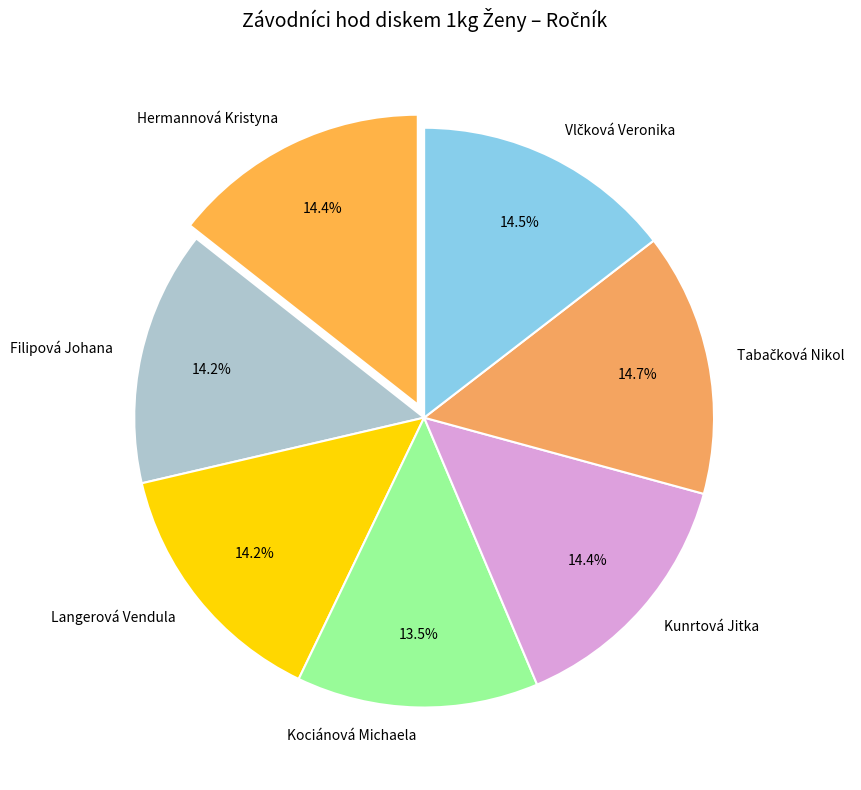

Does any single category account for the majority?

No